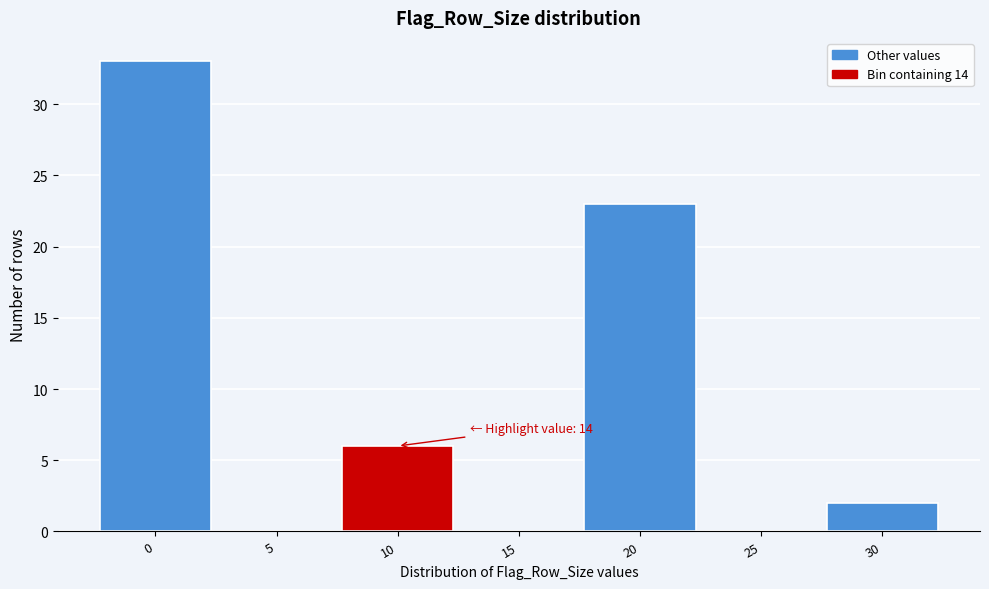

Reading left to right, list all the values displayed in this chart.

0=33	5=0	10=6	15=0	20=23	25=0	30=2